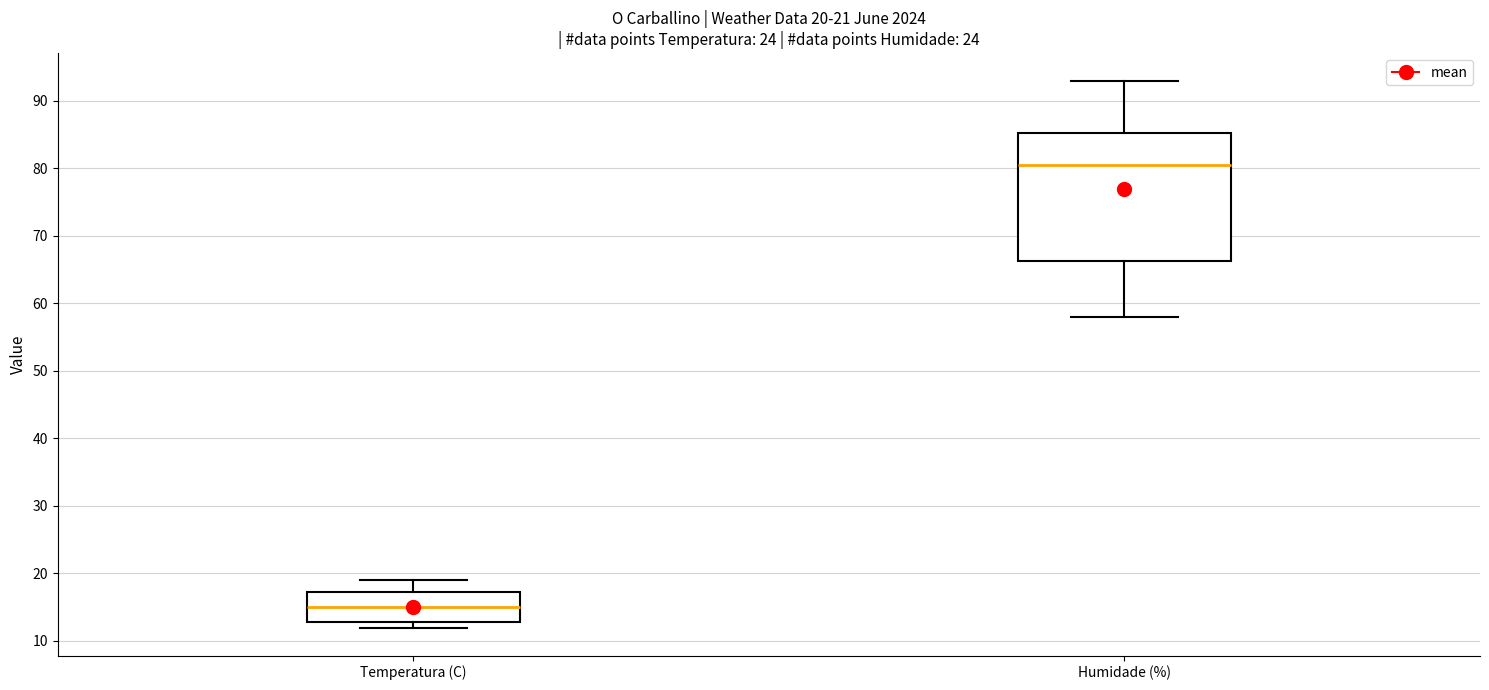

Comparing the boxes themselves (not the whiskers), which one is the tallest?

Humidade (%)